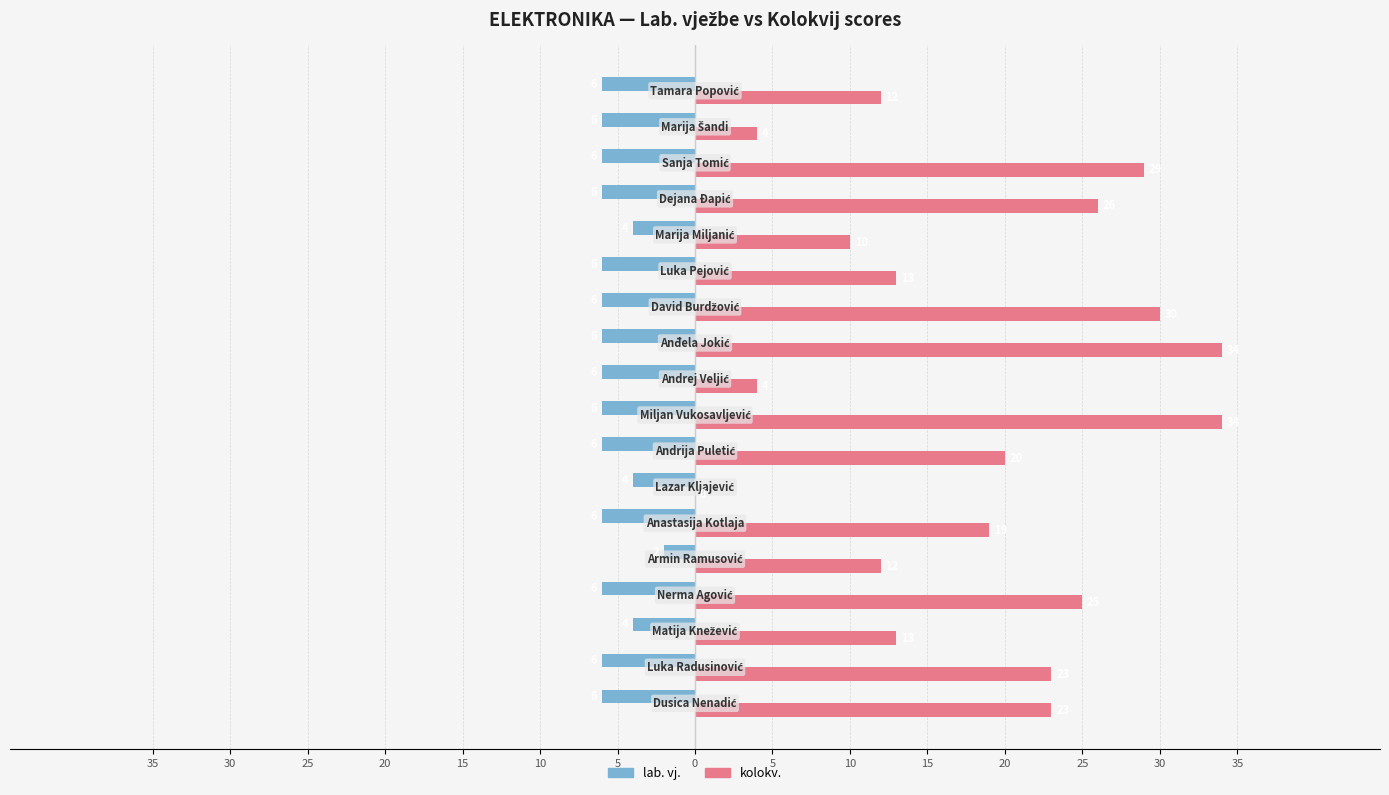

What are all the series names shown in the legend?

lab. vj., kolokv.